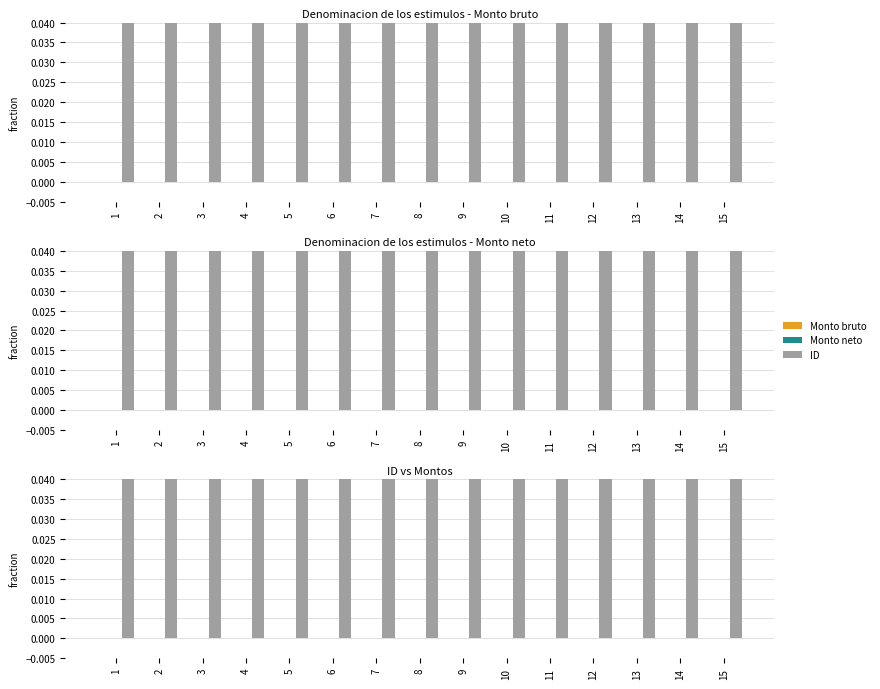

Are the bars grouped side by side (vs. stacked)?

Yes